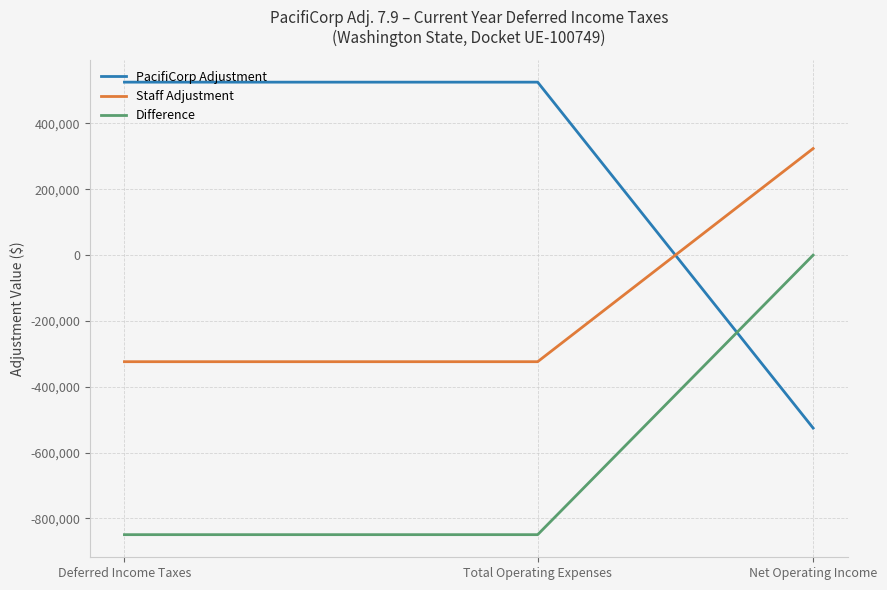

What is the difference between the highest and lowest values at Total Operating Expenses?

1374989